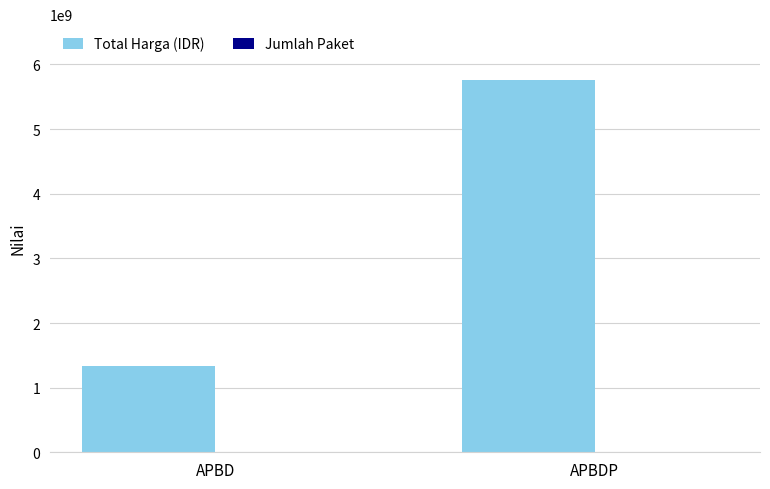

Are the bars horizontal?

No